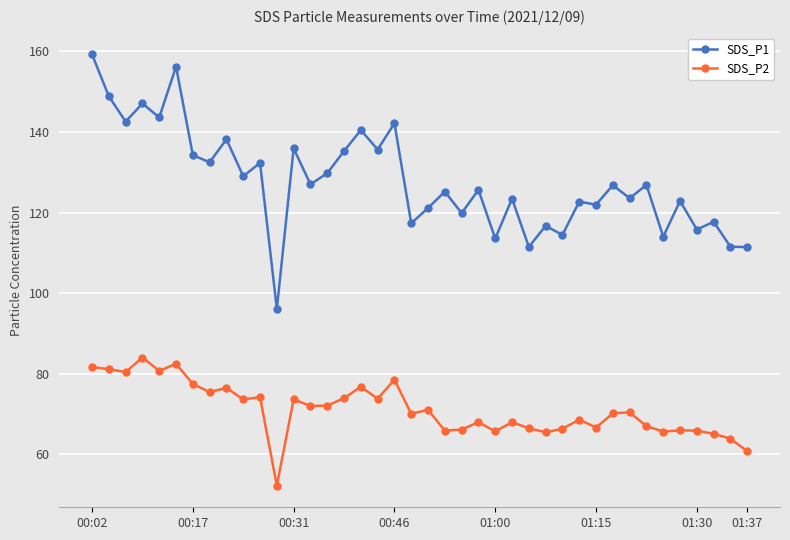

At how many categories does at least one series exceed 103?

39